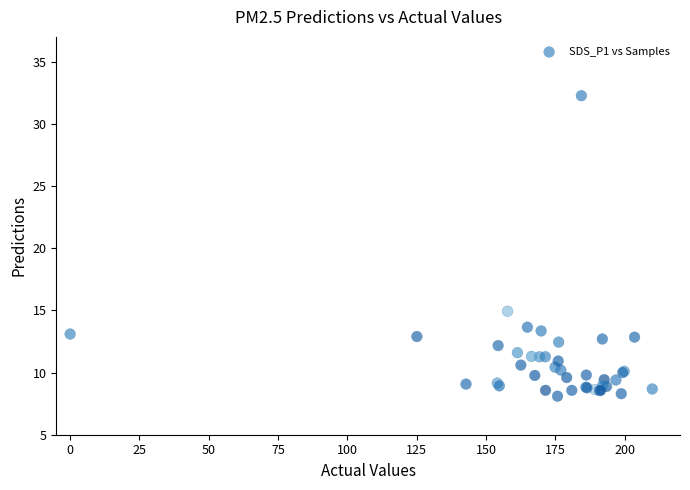

What Y value in the scatter plot is closest to 20?

14.9